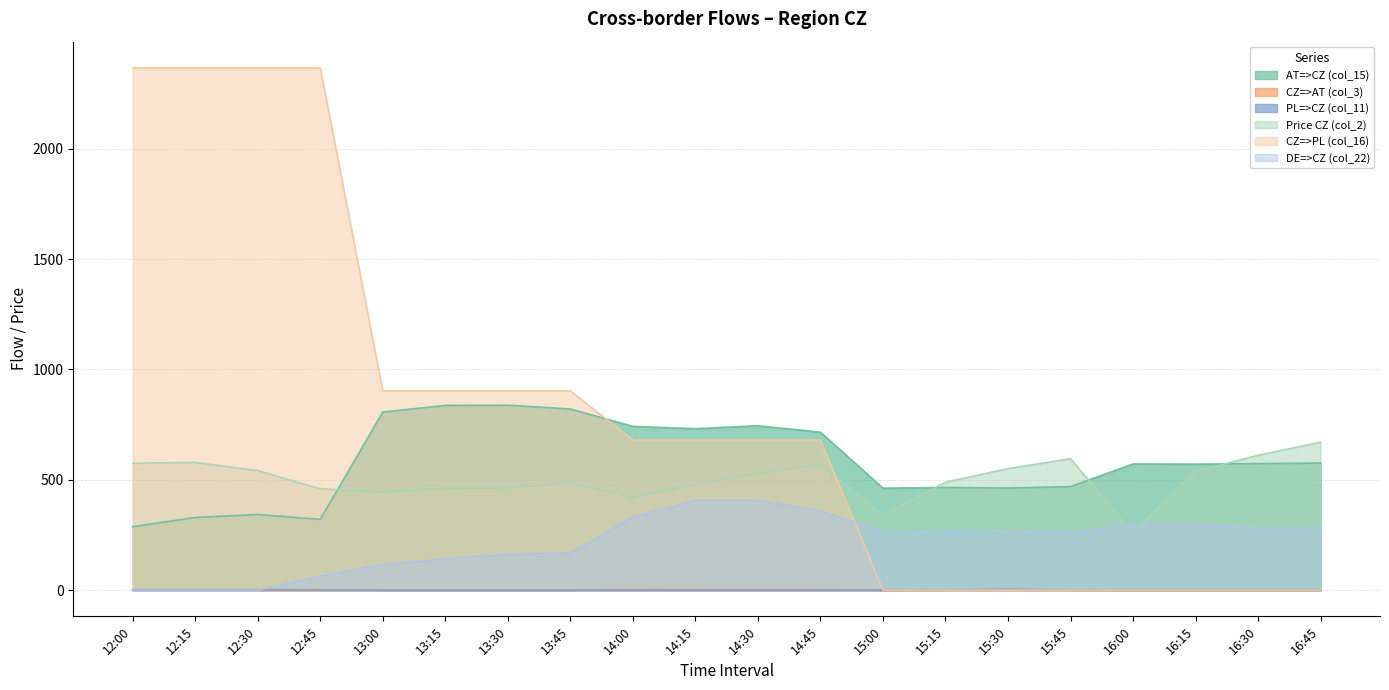

What is the difference between the maximum and second lowest values in the CZ=>PL (col_16) series?

2366.0